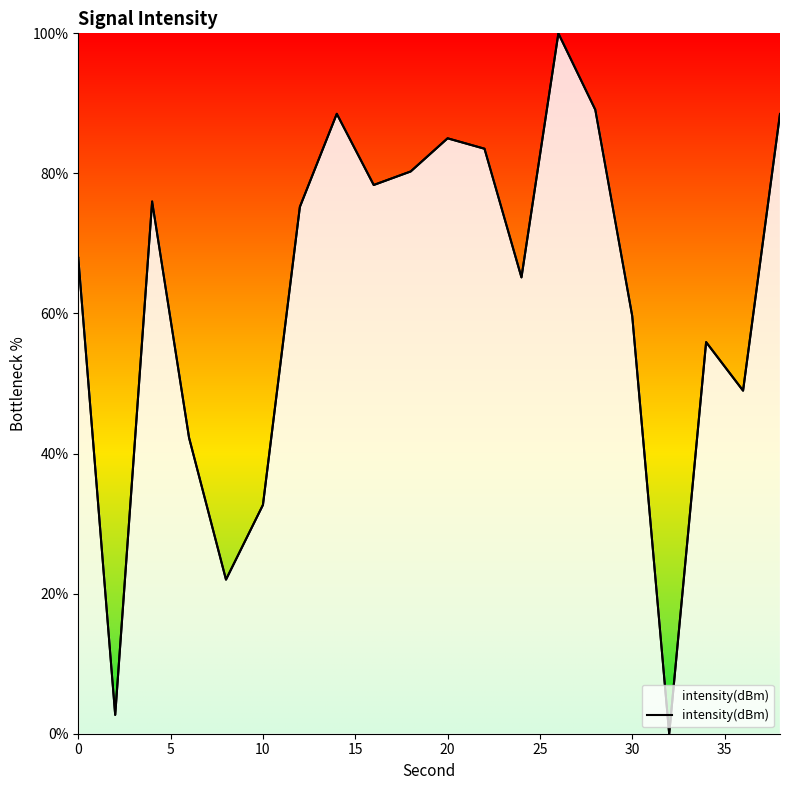

What is the sum of all values?

1241.7